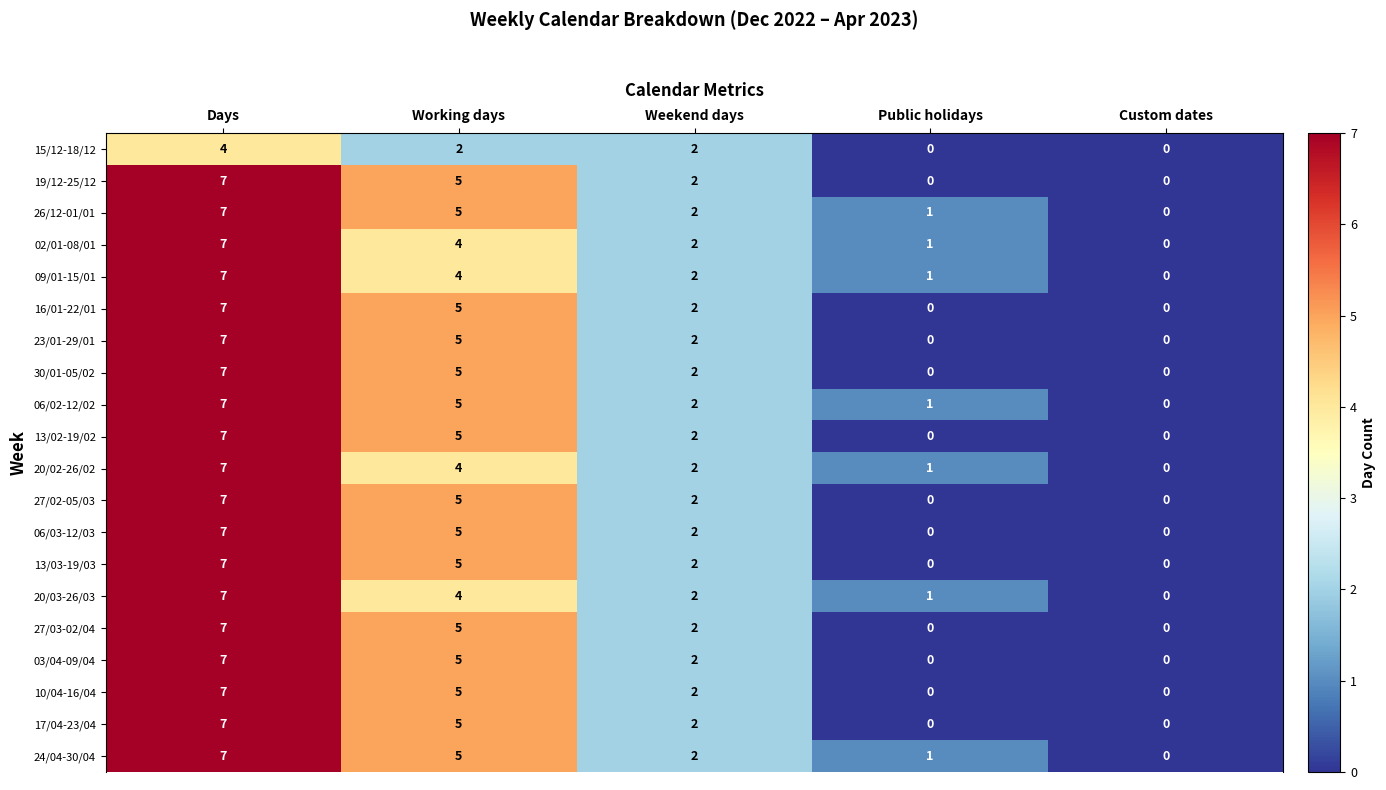

What is the total value across all series at Working days?

93